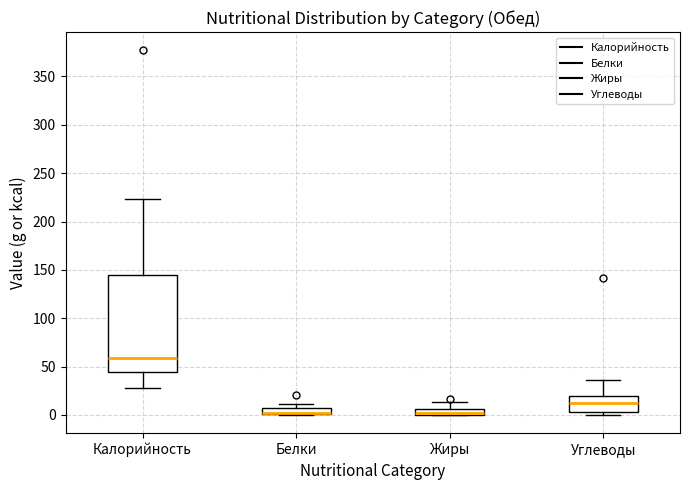

Comparing the boxes themselves (not the whiskers), which one is the tallest?

Калорийность